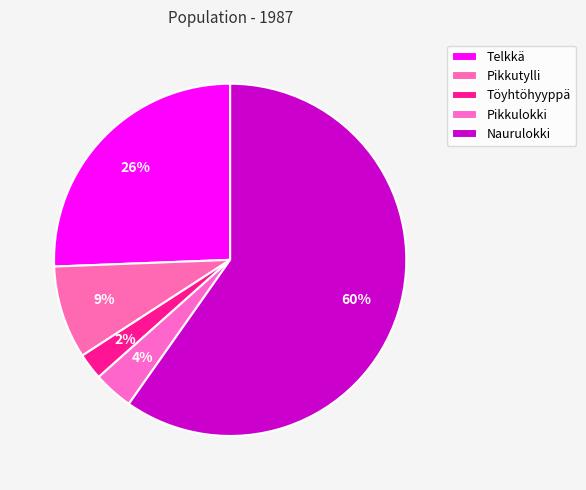

Which category accounts for the majority?

Naurulokki